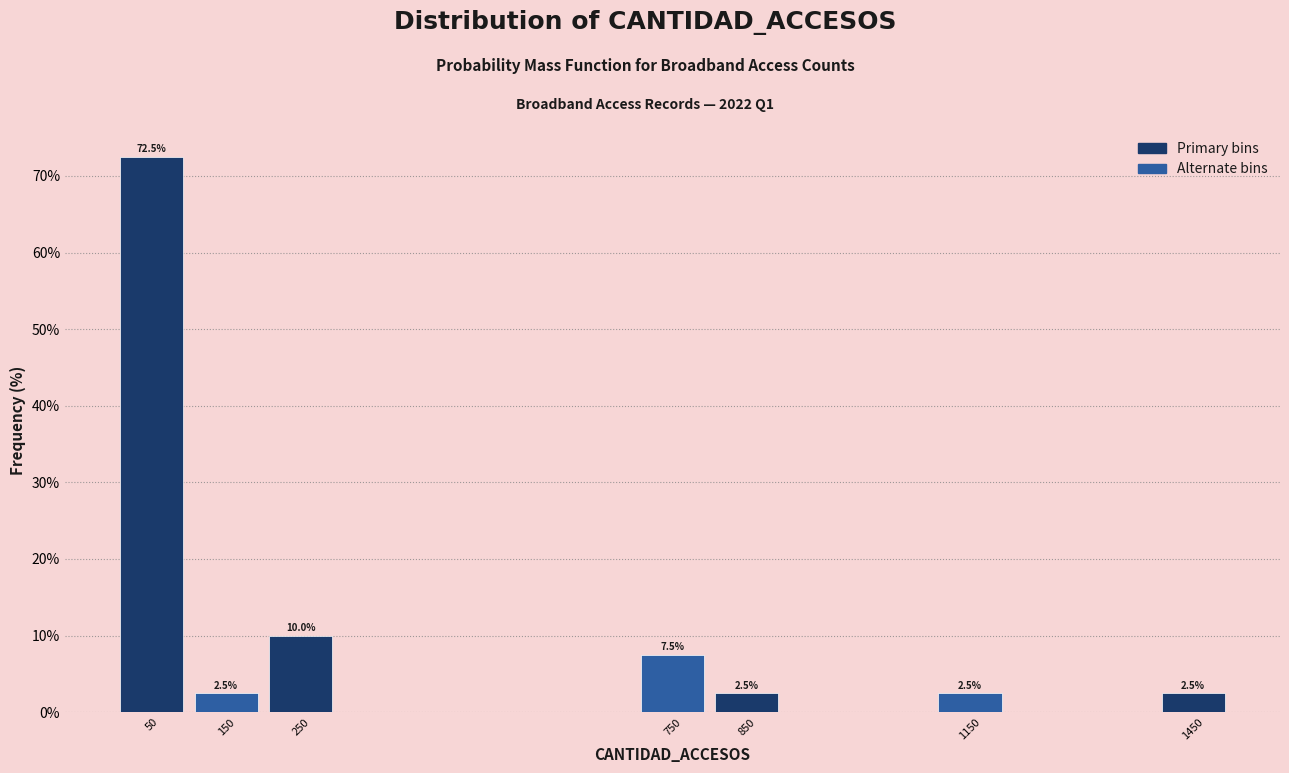

Which range on the x-axis has the tallest bar?

0 to 100